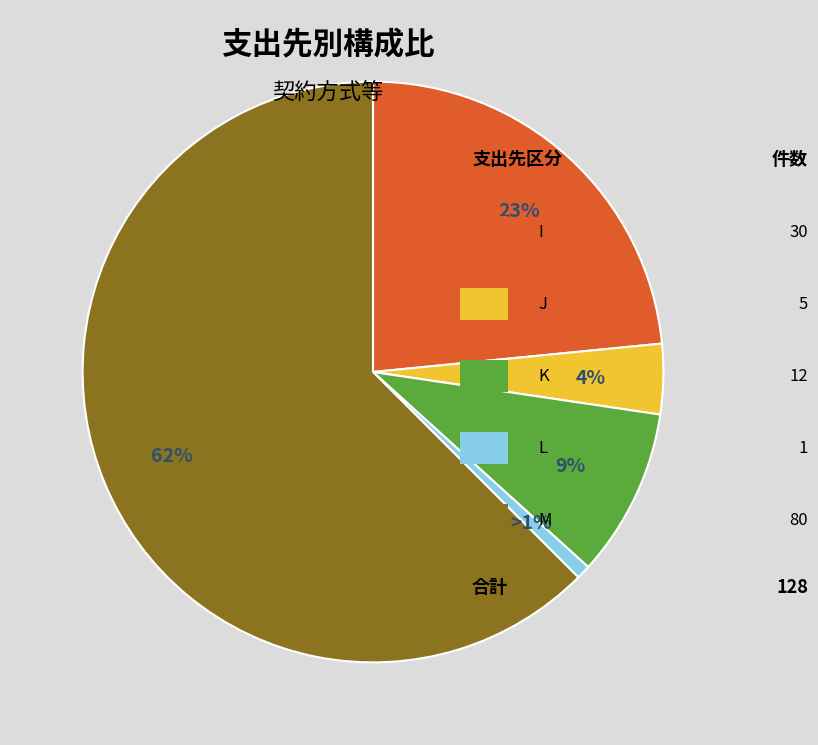

Is there a majority slice in this chart?

Yes